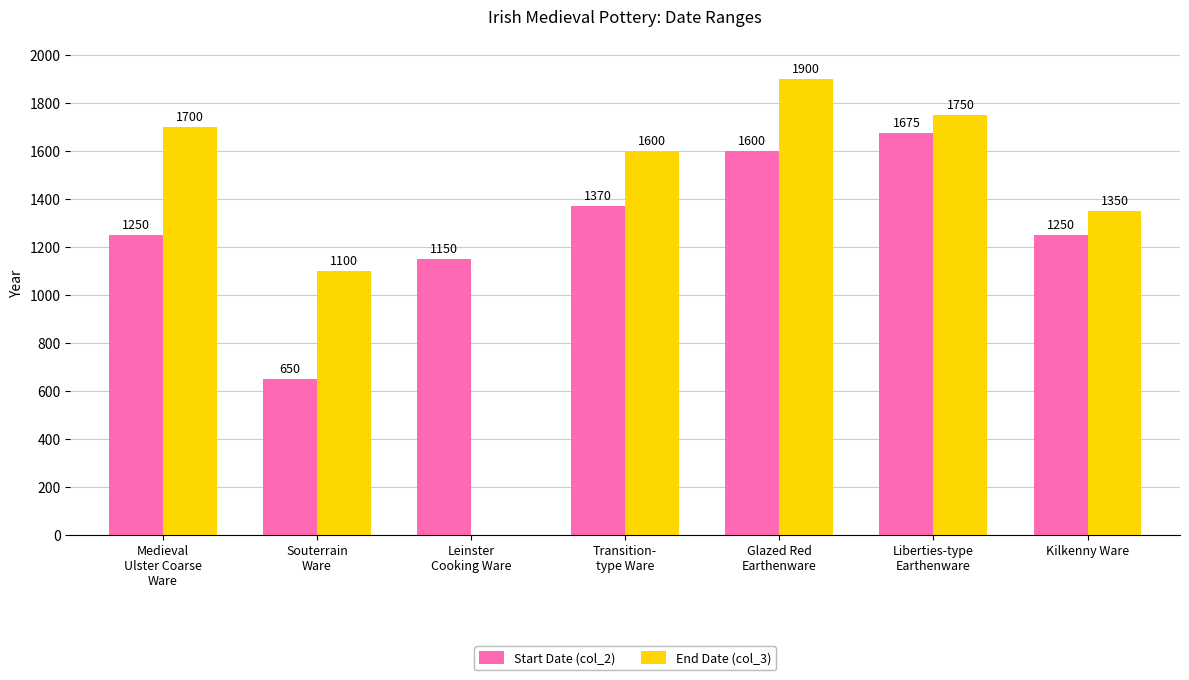

The value of End Date (col_3) at Transition-
type Ware is 2196. True or false?

False